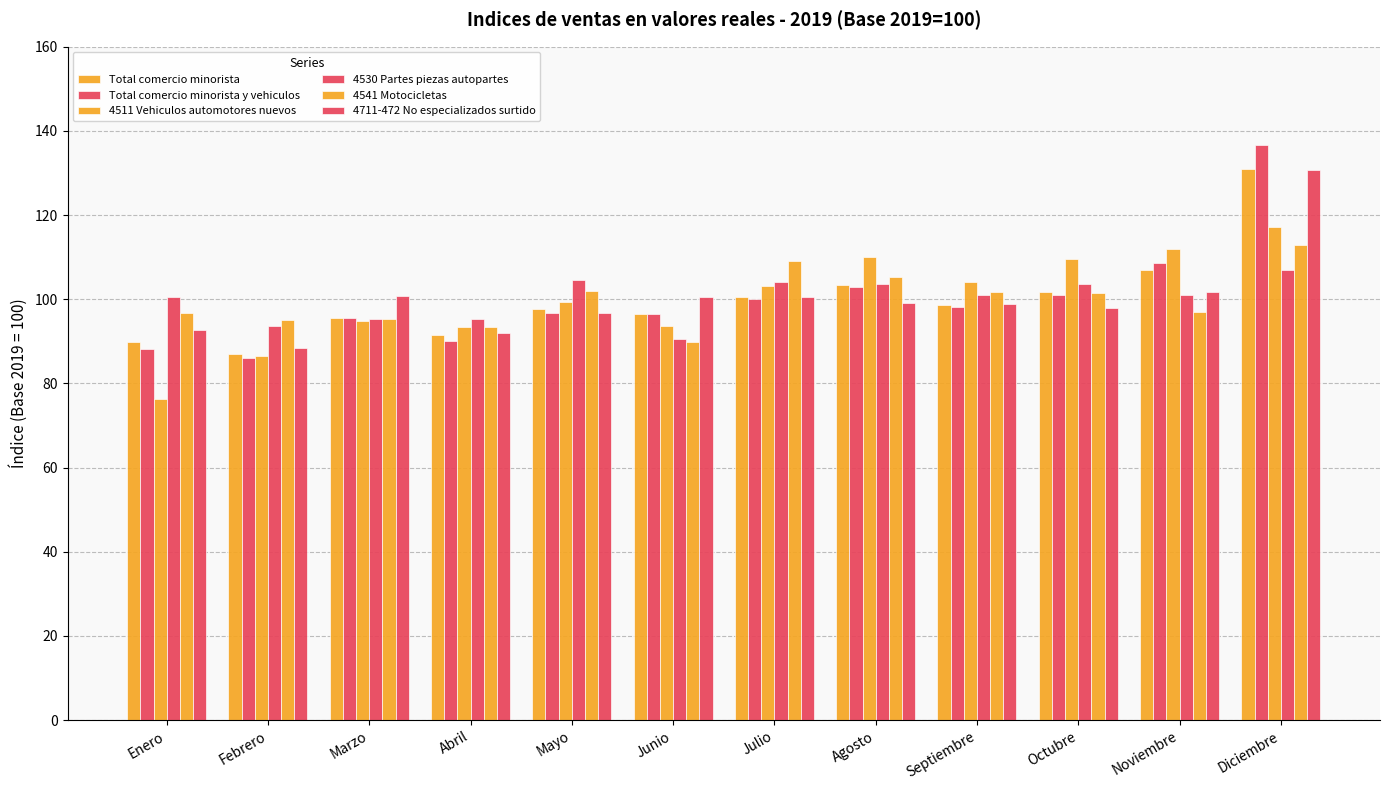

How many series are shown in this chart?

6